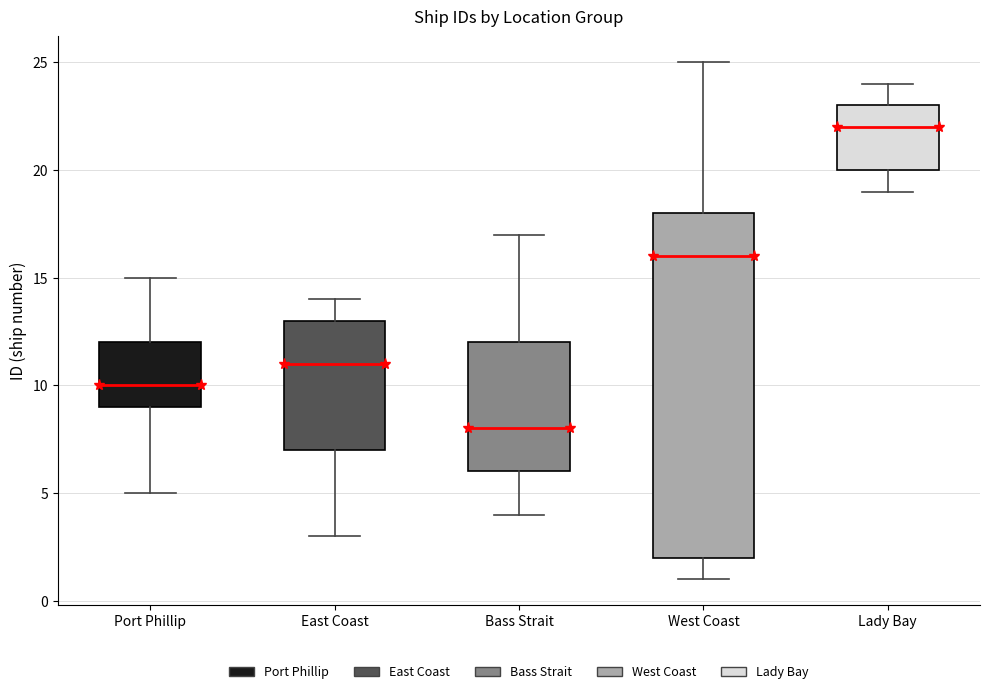

Reading left to right, read every box against the y-axis: the position of its median line, the range the box covers, and the ends of its whiskers. The values are not printed on the chart, so give them approximately, as read against the axis.

Port Phillip: median 10, box 9 to 12, whiskers 5 to 15
East Coast: median 11, box 7 to 13, whiskers 3 to 14
Bass Strait: median 8, box 6 to 12, whiskers 4 to 17
West Coast: median 16, box 2 to 18, whiskers 1 to 25
Lady Bay: median 22, box 20 to 23, whiskers 19 to 24